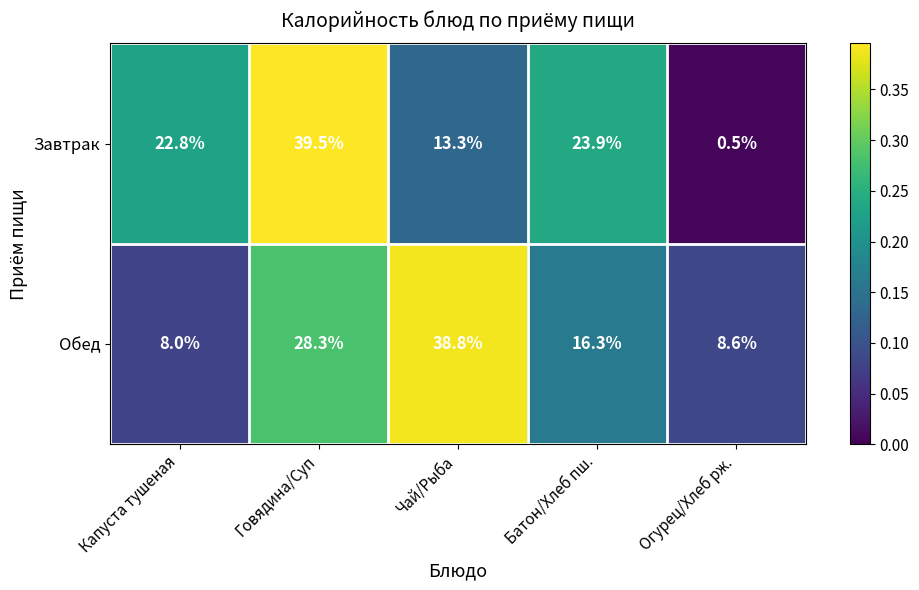

What is the difference between the maximum and minimum values in the Завтрак series?

39.0